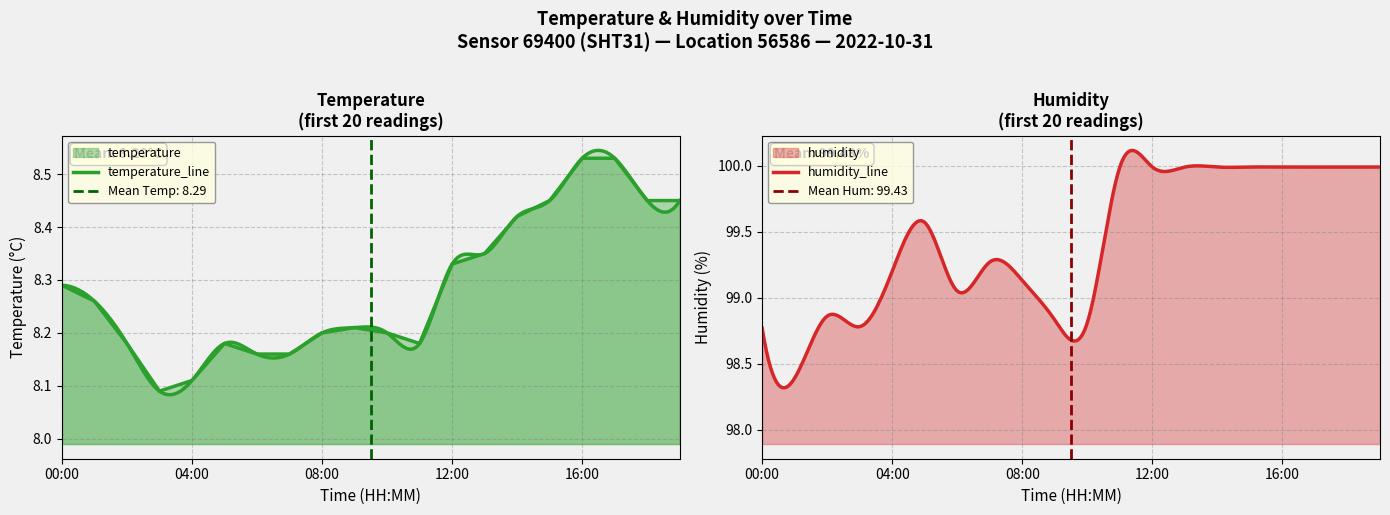

Reading left to right, transcribe all the data shown in this chart.

00:00=8.3	01:00=8.3	02:00=8.2	03:00=8.1	04:00=8.1	05:00=8.2	06:00=8.2	07:00=8.2	08:00=8.2	09:00=8.2	10:00=8.2	11:00=8.2	12:00=8.3	13:00=8.3	14:00=8.4	15:00=8.4	16:00=8.5	17:00=8.5	18:00=8.4	19:00=8.4